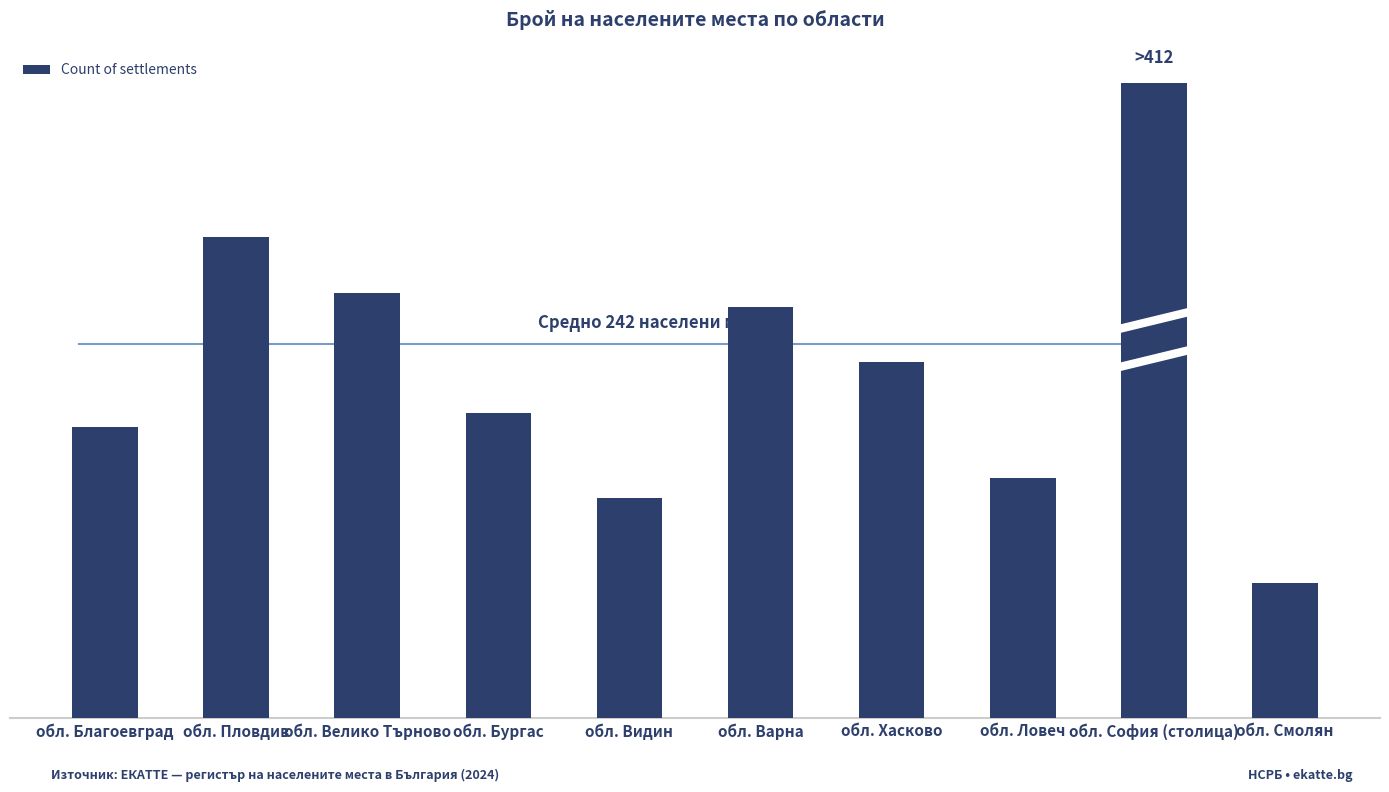

Approximately how many times larger is the value at обл. Варна compared to обл. Благоевград?

1.4